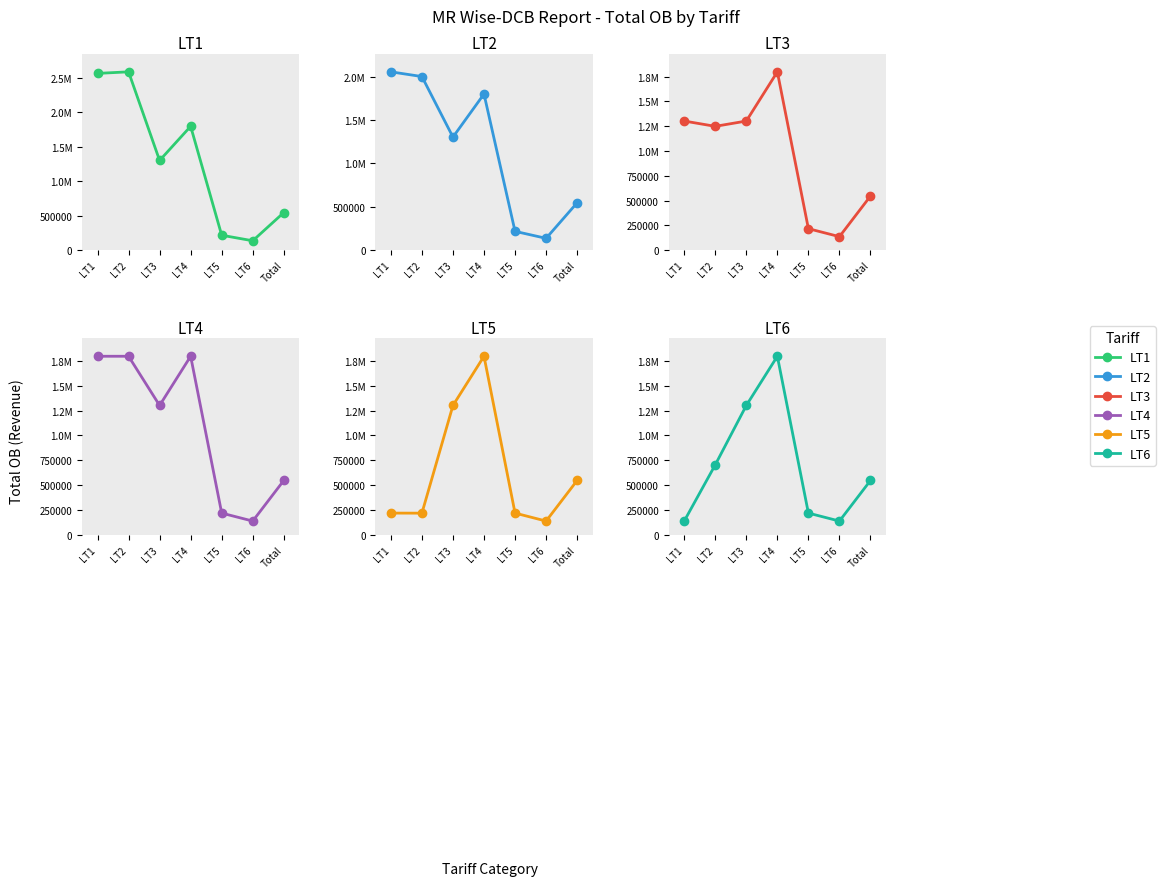

How many values in the LT6 series are below 545762?

3